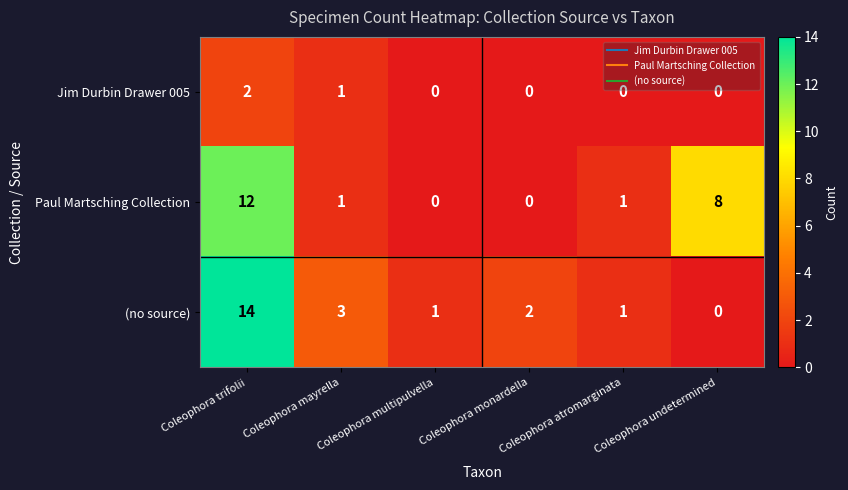

The value of (no source) at Coleophora trifolii is 14. True or false?

True